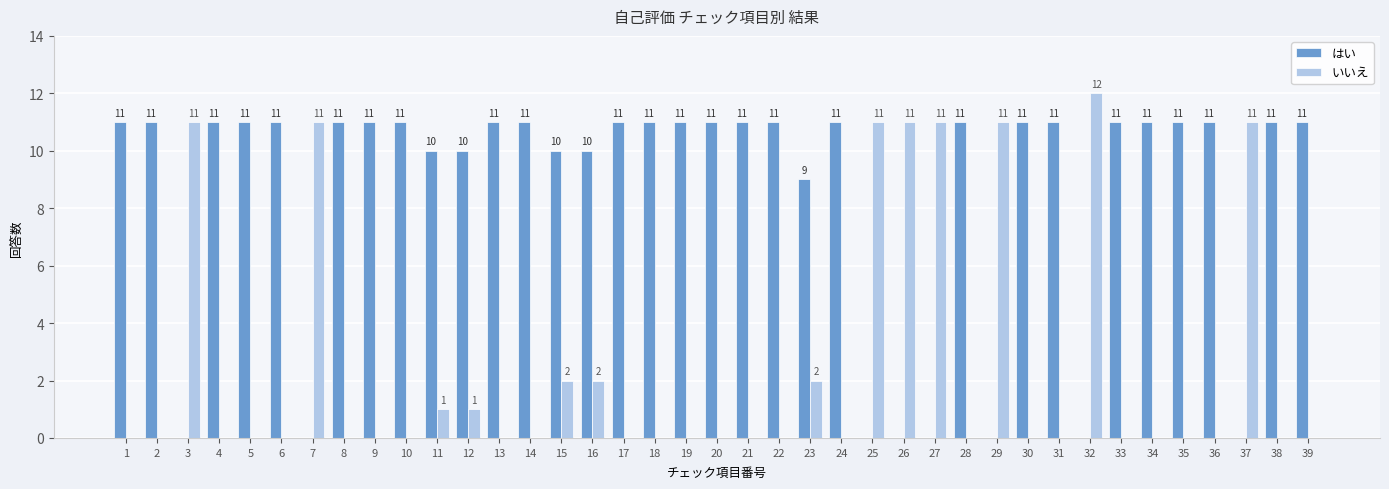

What are all the series names shown in the legend?

はい, いいえ